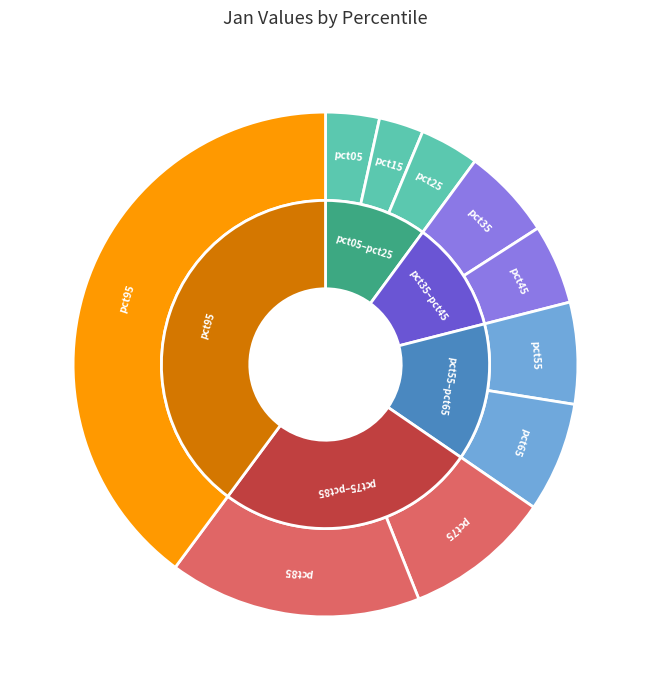

What percentage do pct05 and pct15 together represent?

6.3%